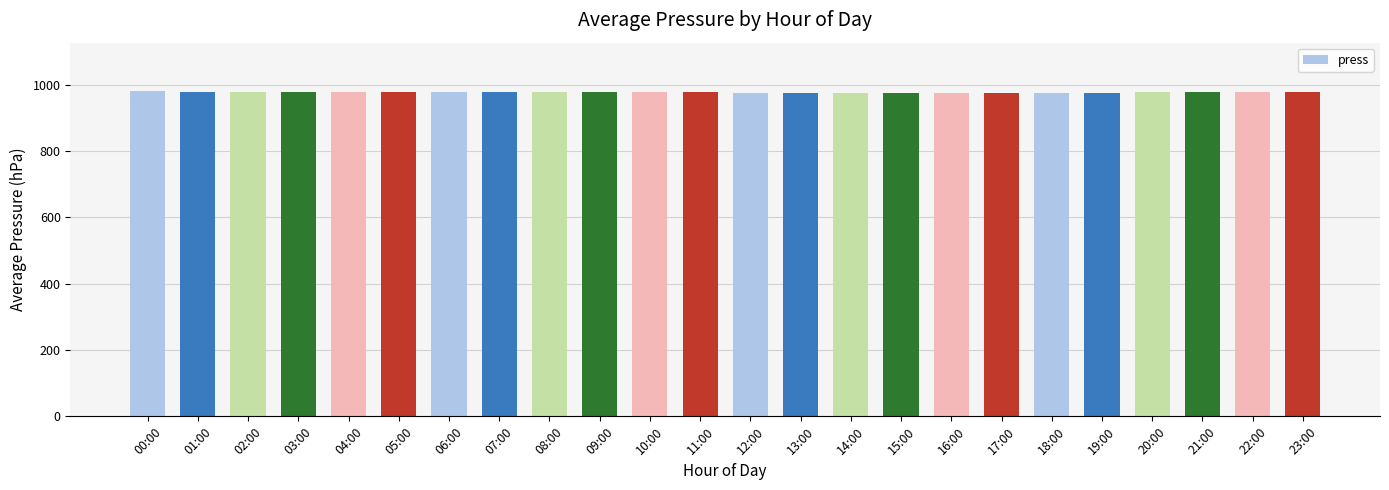

What is the maximum value shown in the chart?

979.5